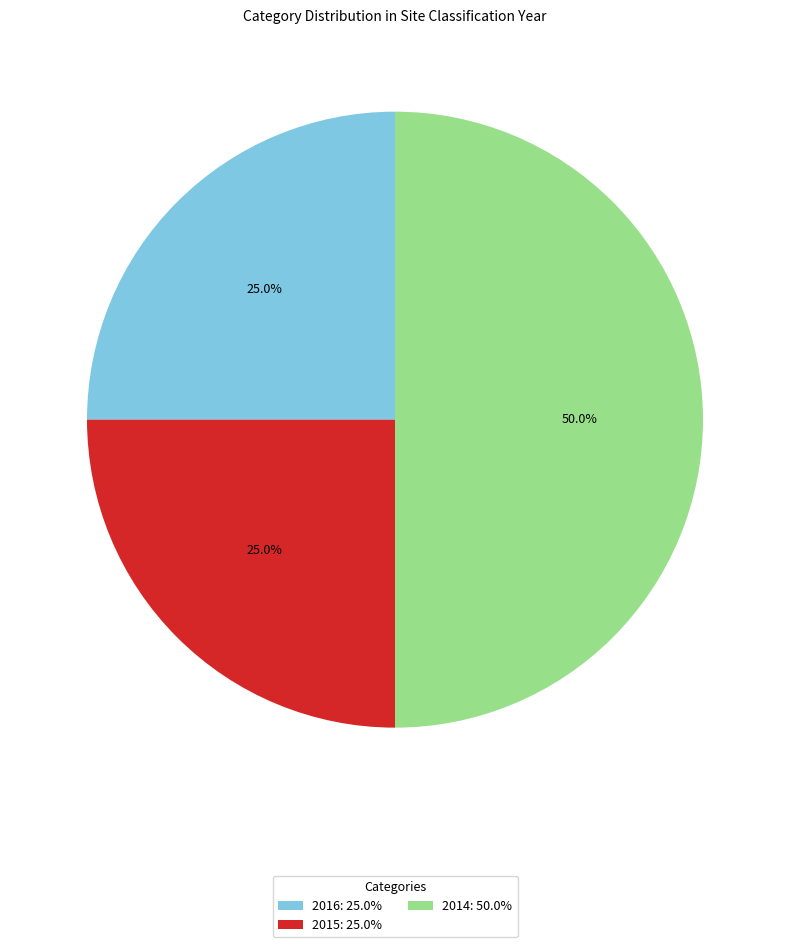

How many slices are in this pie chart?

3